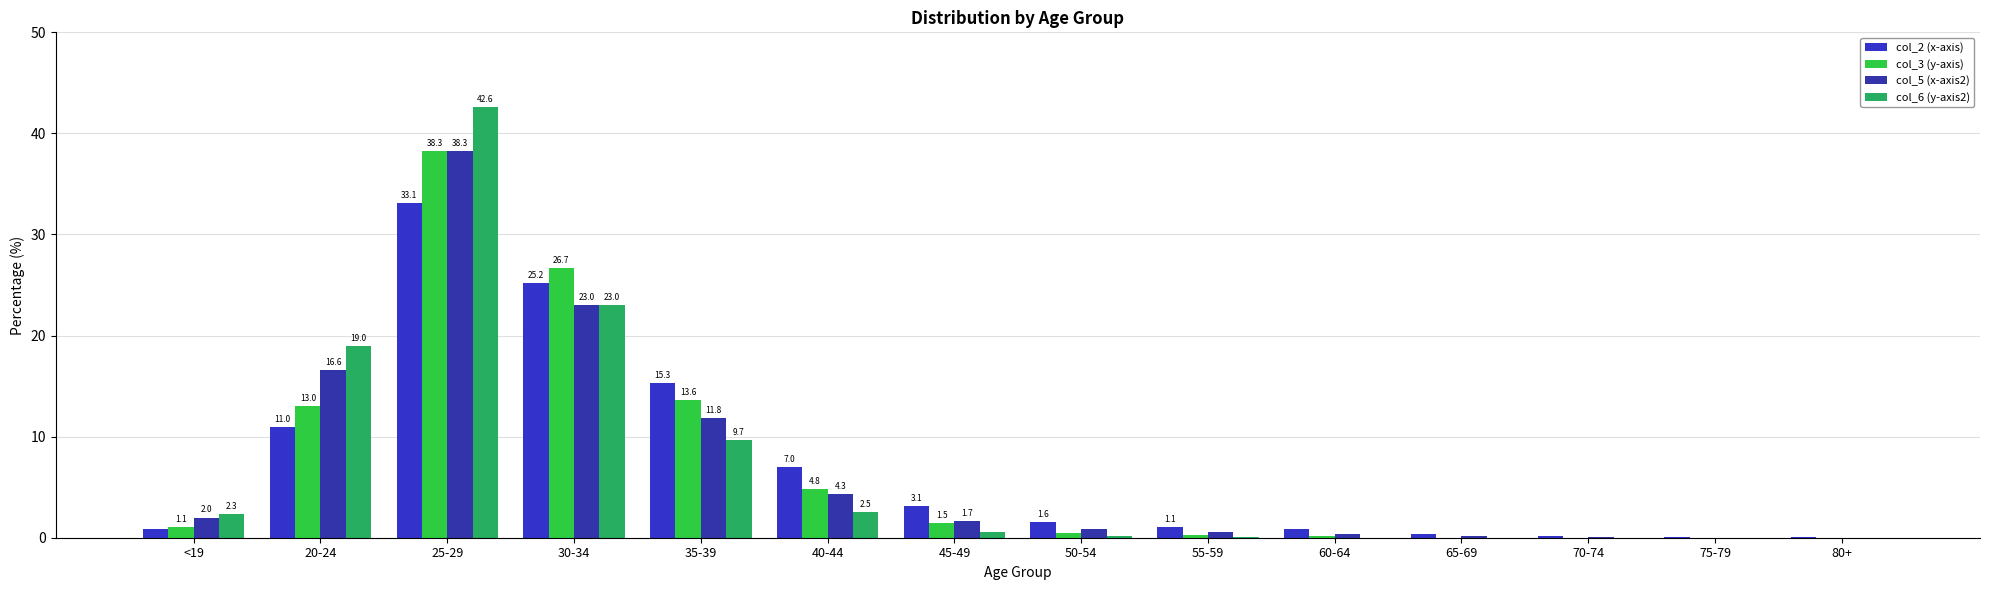

Count the number of data series in this chart.

4